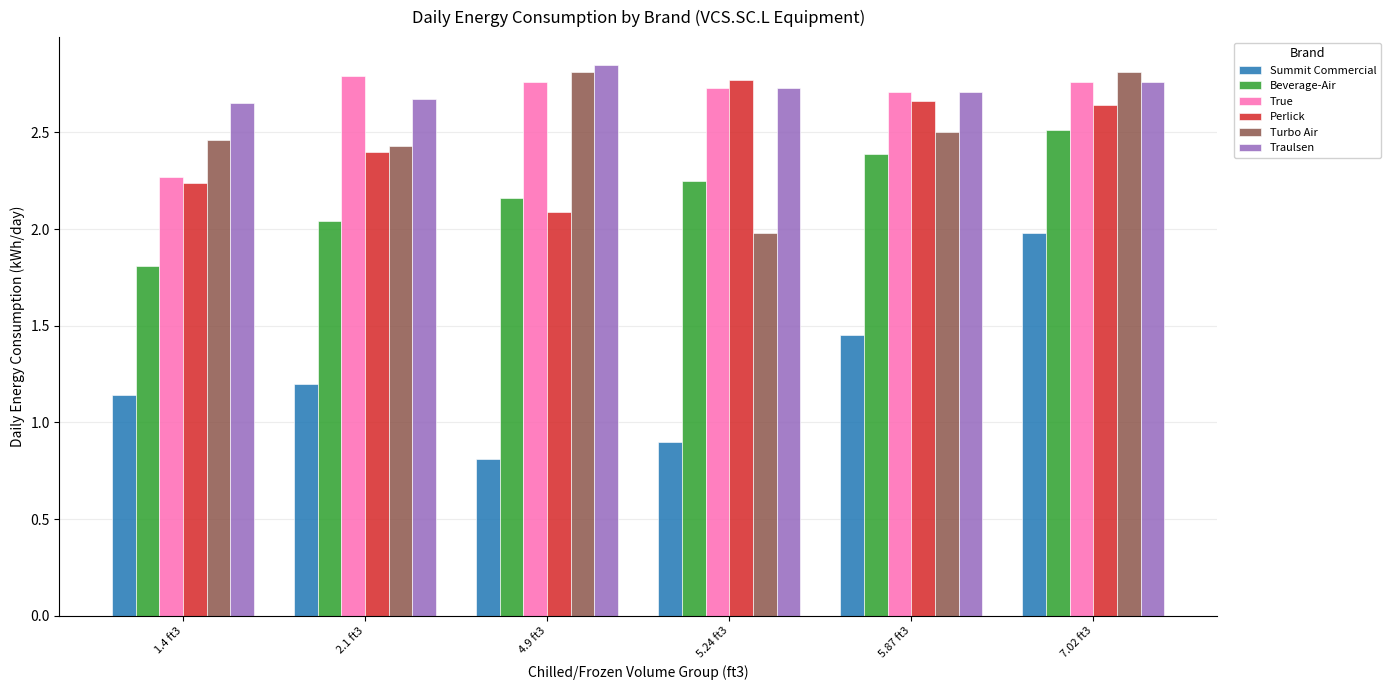

Between 4.9 ft3 and 7.02 ft3, which series saw the biggest shift?

Summit Commercial